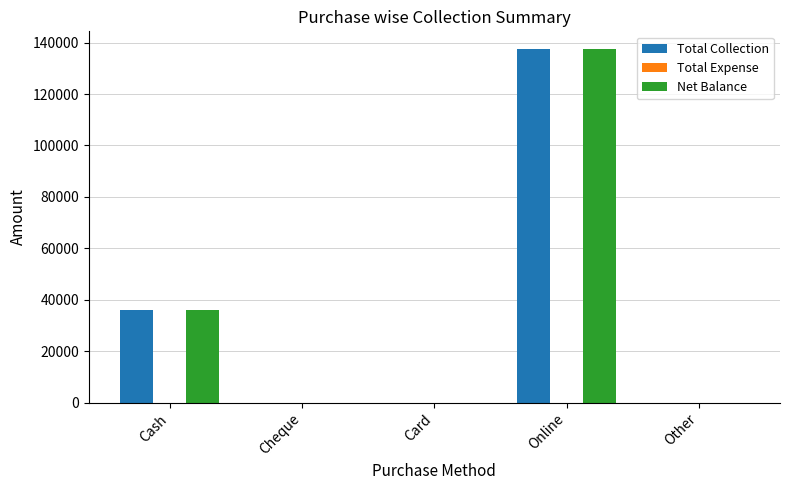

At which category is the sum across all series the highest?

Online